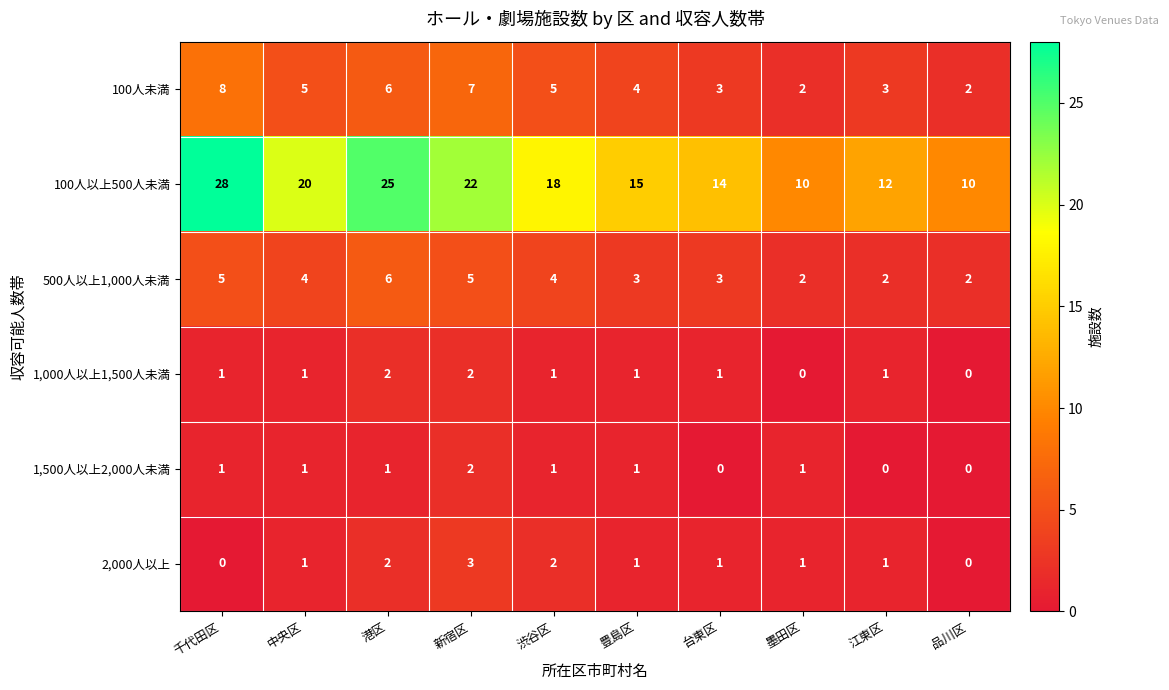

At how many categories does at least one series exceed 23?

2